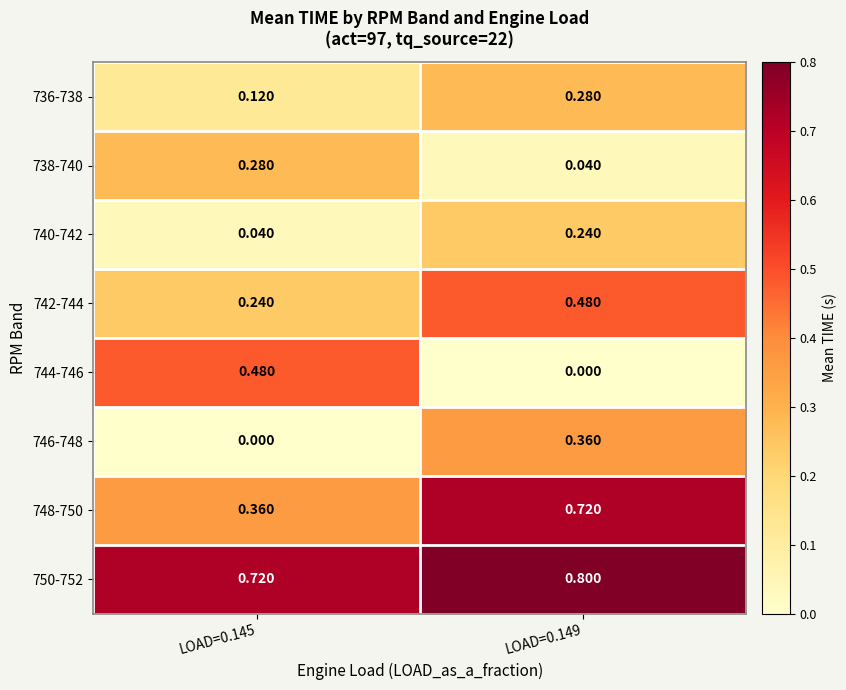

Which series changed the most between LOAD=0.145 and LOAD=0.149?

744-746